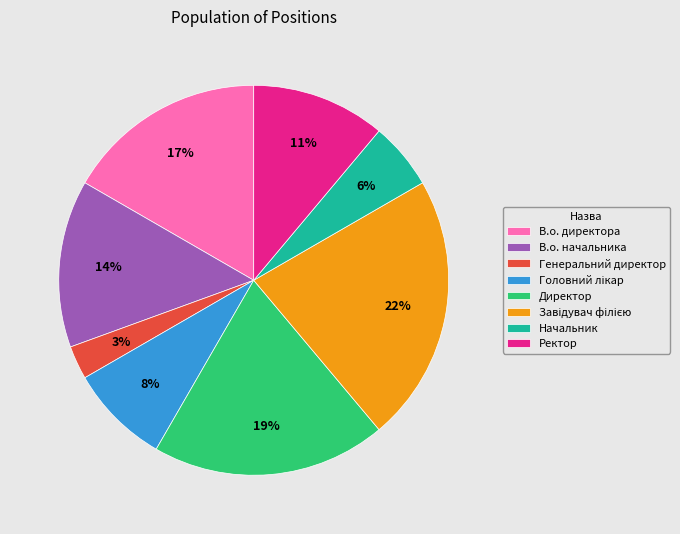

To the nearest percent, what portion does Директор represent?

19%